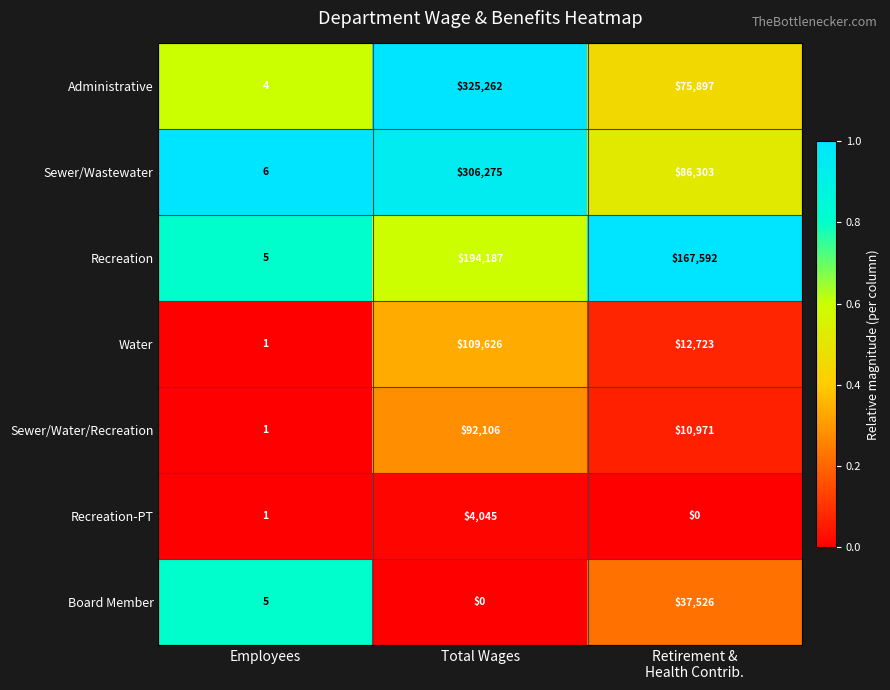

Which series has the largest total across all categories?

Administrative